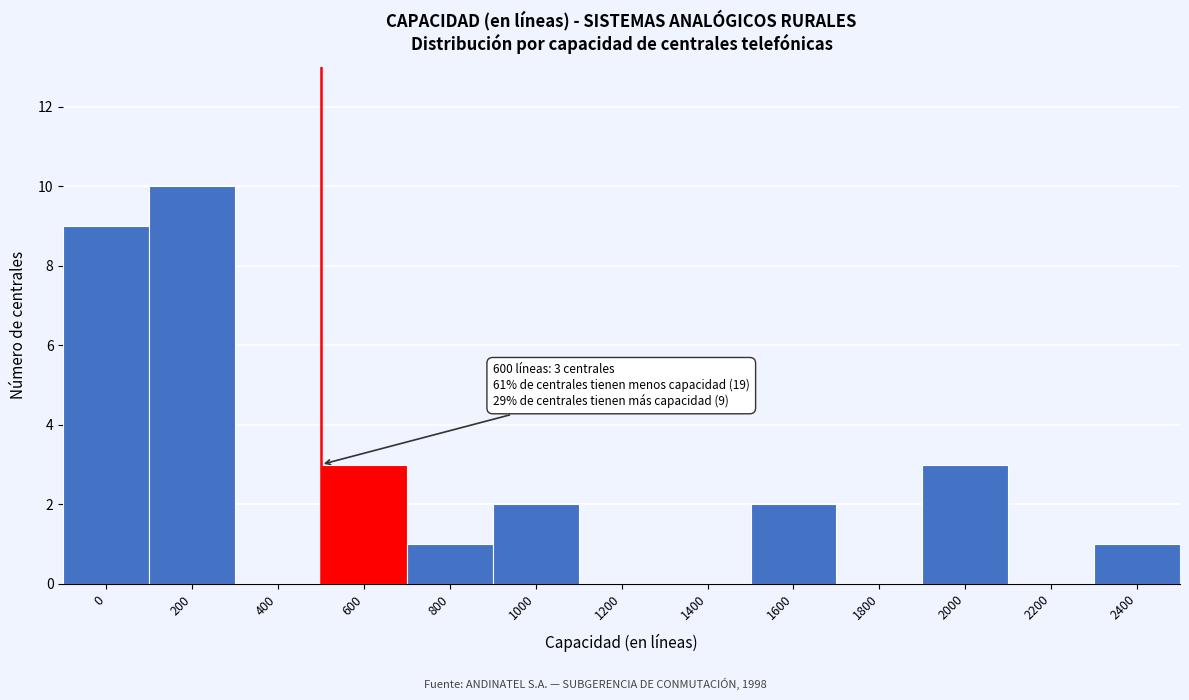

Reading left to right, extract all data points from this chart.

0=9	200=10	400=0	600=3	800=1	1000=2	1200=0	1400=0	1600=2	1800=0	2000=3	2200=0	2400=1